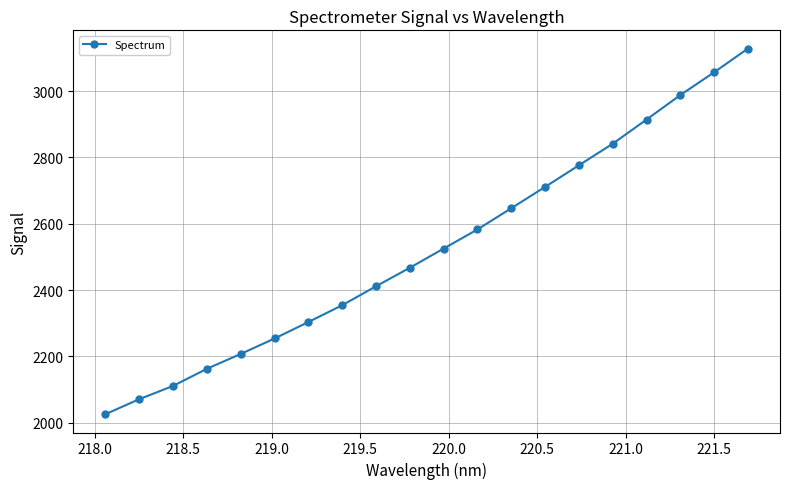

What is the smallest value displayed?

2025.4